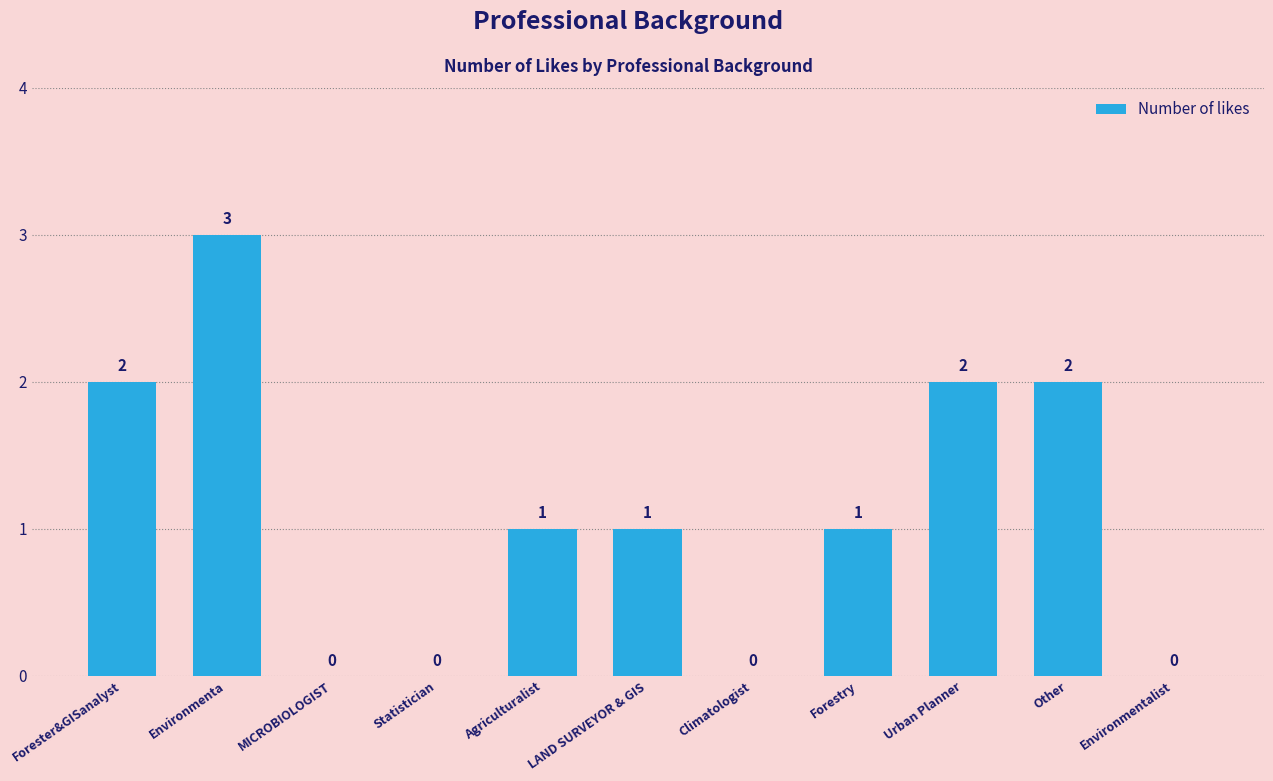

What is the ratio of the value at LAND SURVEYOR & GIS to the value at Urban Planner?

0.5